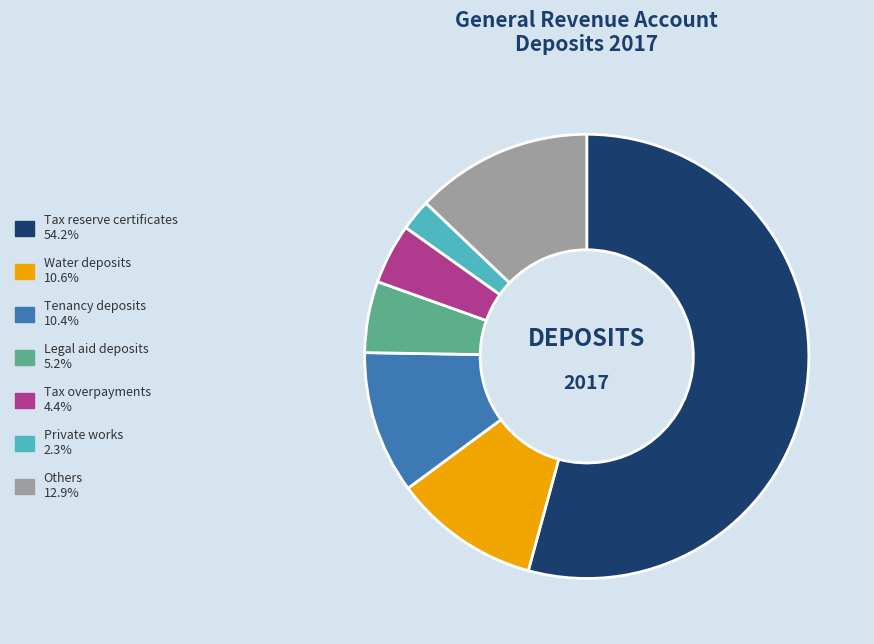

Approximately how many times larger is the value at Water deposits compared to Legal aid deposits?

2.1